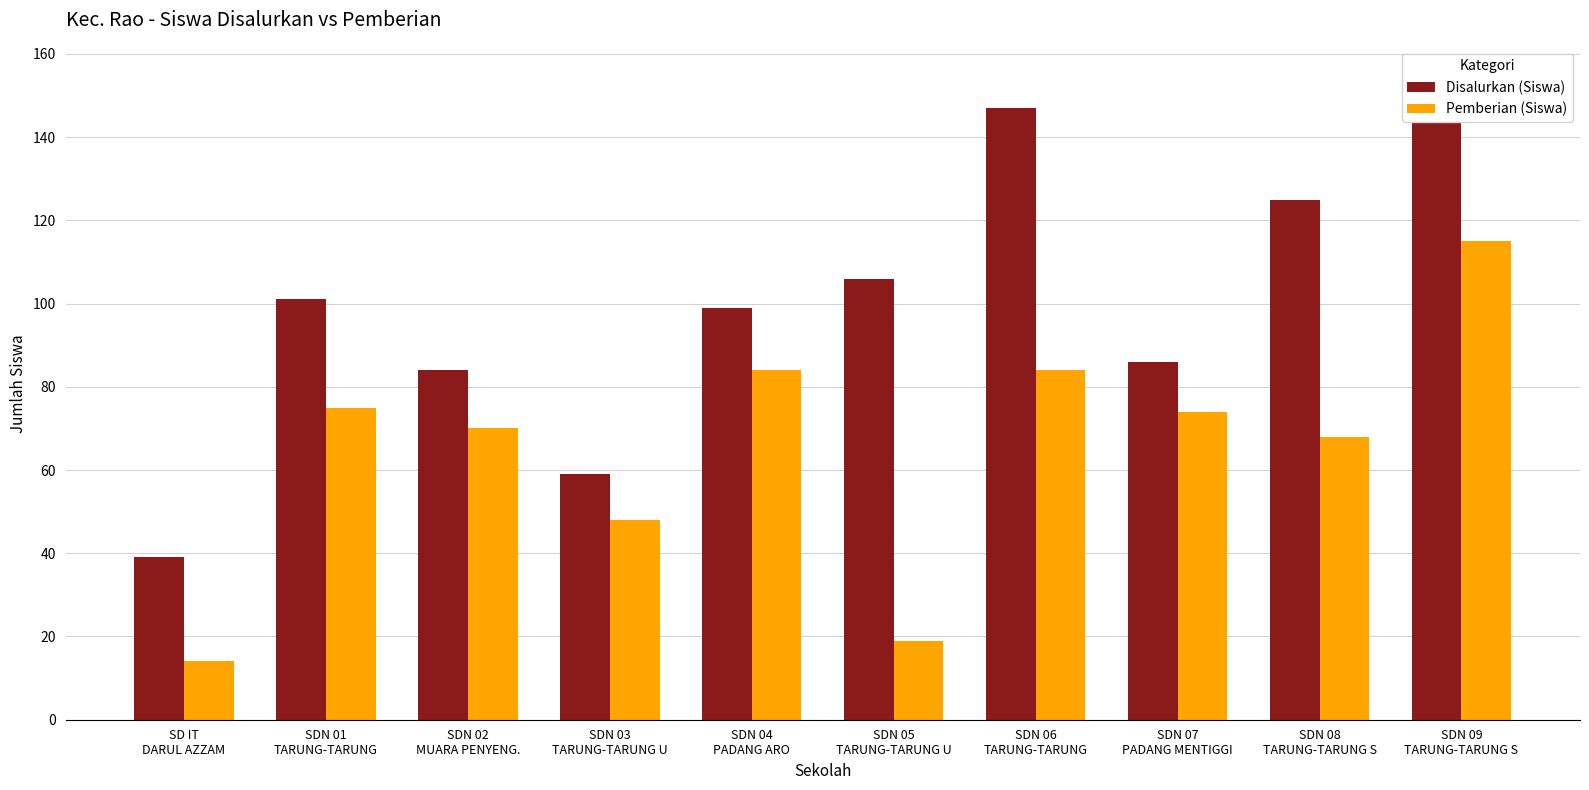

Is the value of Pemberian (Siswa) at SD IT
DARUL AZZAM greater than the value of Disalurkan (Siswa) at SDN 02
MUARA PENYENG.?

No